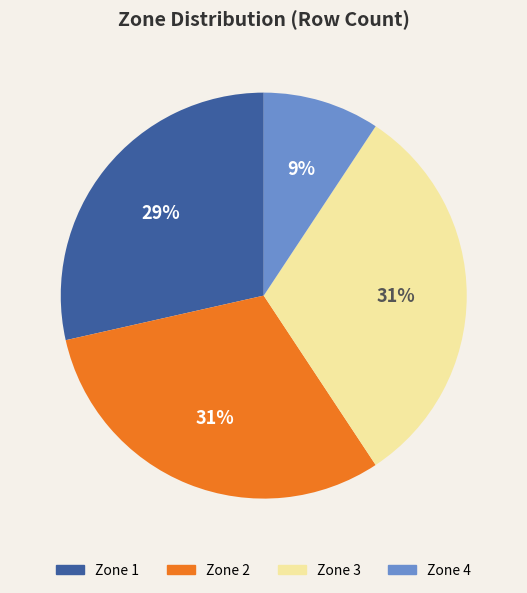

Does Zone 1 represent more than half of the total?

No